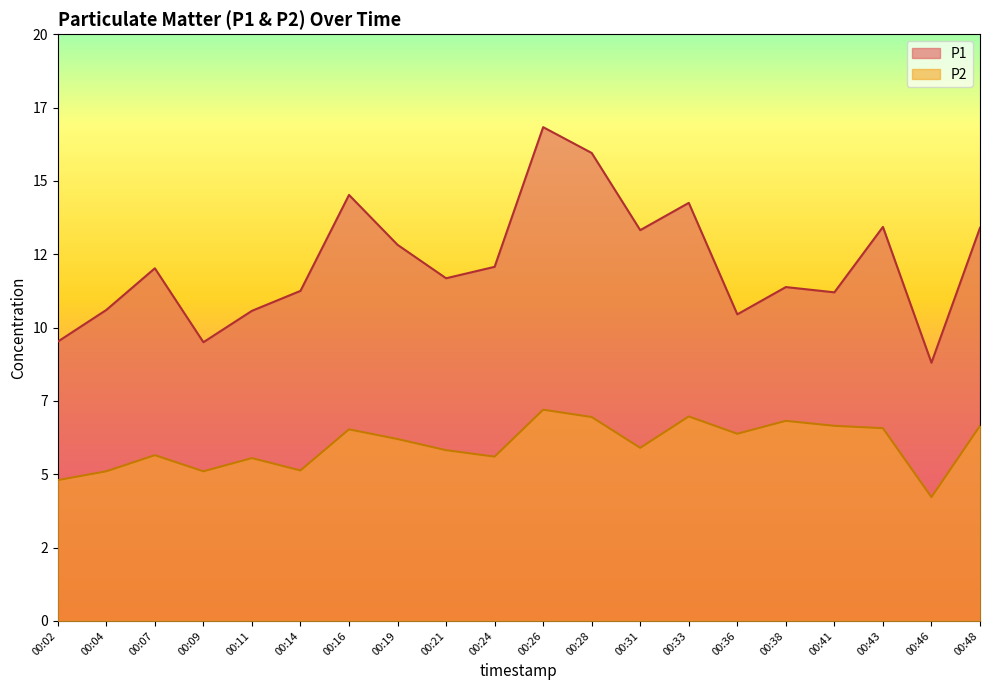

Reading left to right, what are all the values shown in this chart?

P1: 9.5	10.6	12.0	9.5	10.6	11.2	14.5	12.8	11.7	12.1	16.8	15.9	13.3	14.2	10.4	11.4	11.2	13.4	8.8	13.4
P2: 4.8	5.1	5.7	5.1	5.5	5.1	6.5	6.2	5.8	5.6	7.2	7.0	5.9	7.0	6.4	6.8	6.7	6.6	4.2	6.7